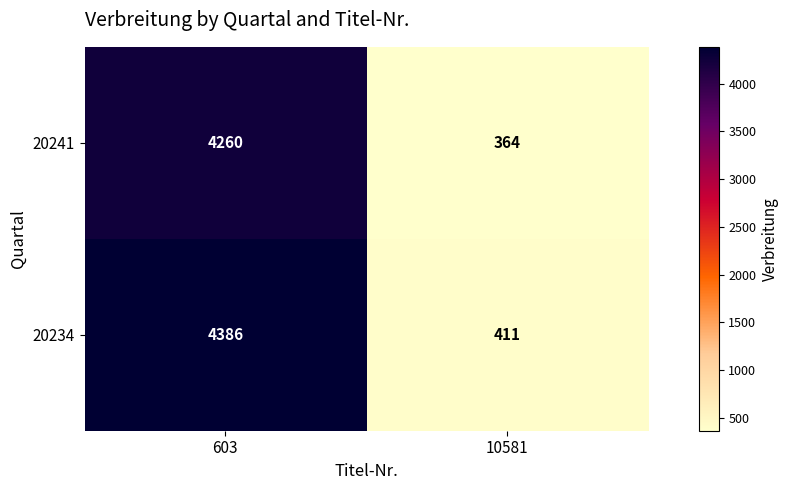

What is the approximate value of 20234 at 603, to the nearest 50?

4400